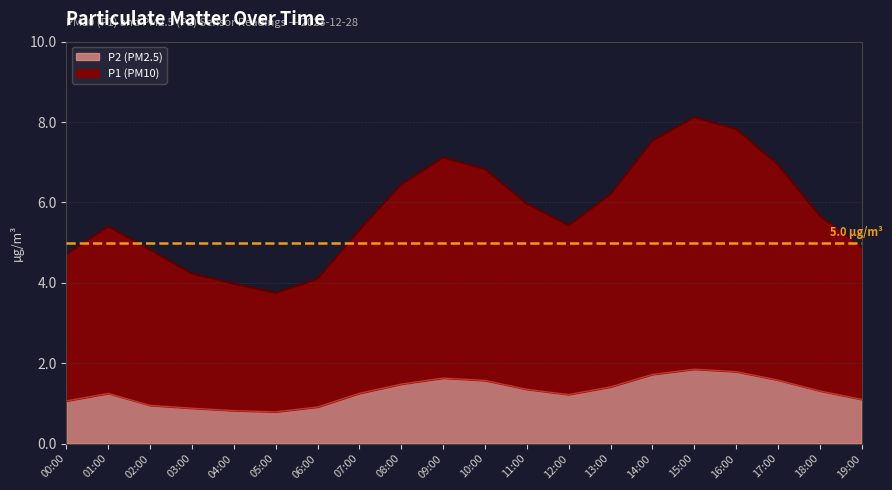

What are all the series names shown in the legend?

P2 (PM2.5), P1 (PM10)